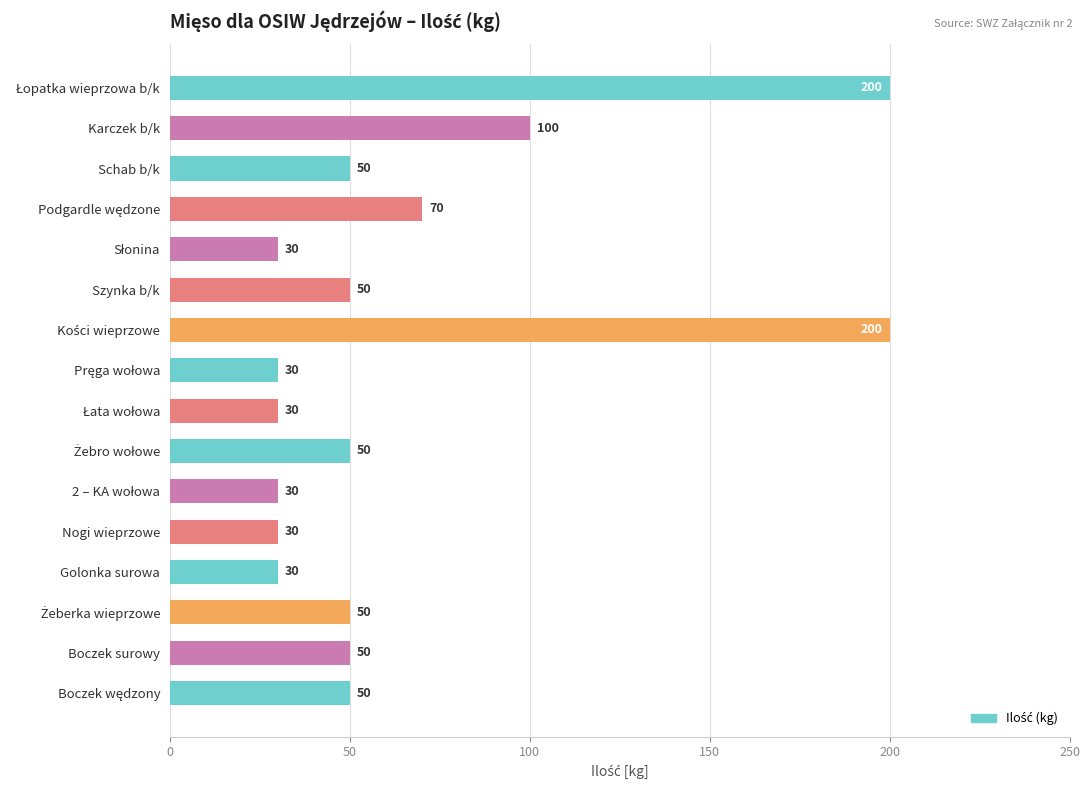

What is the smallest value displayed?

30